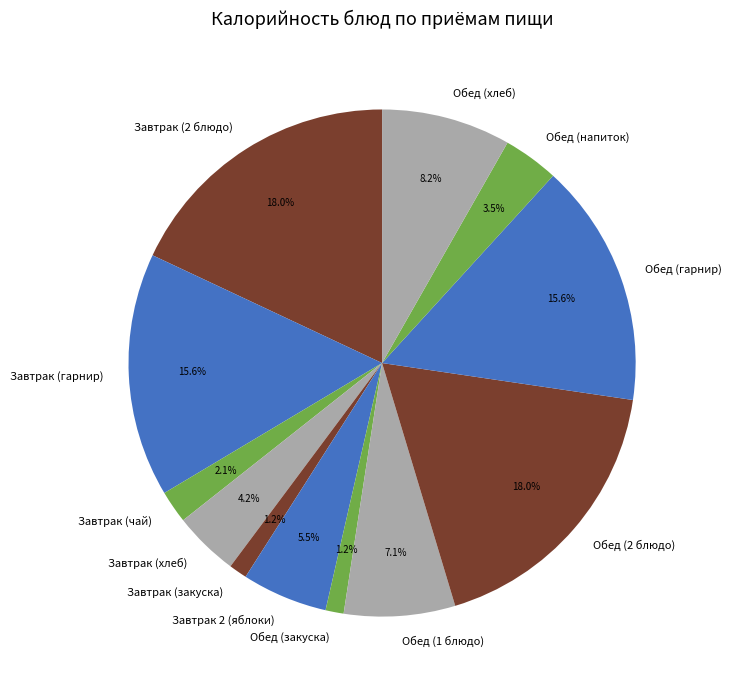

Which has a higher value, Завтрак (гарнир) or Завтрак 2 (яблоки)?

Завтрак (гарнир)